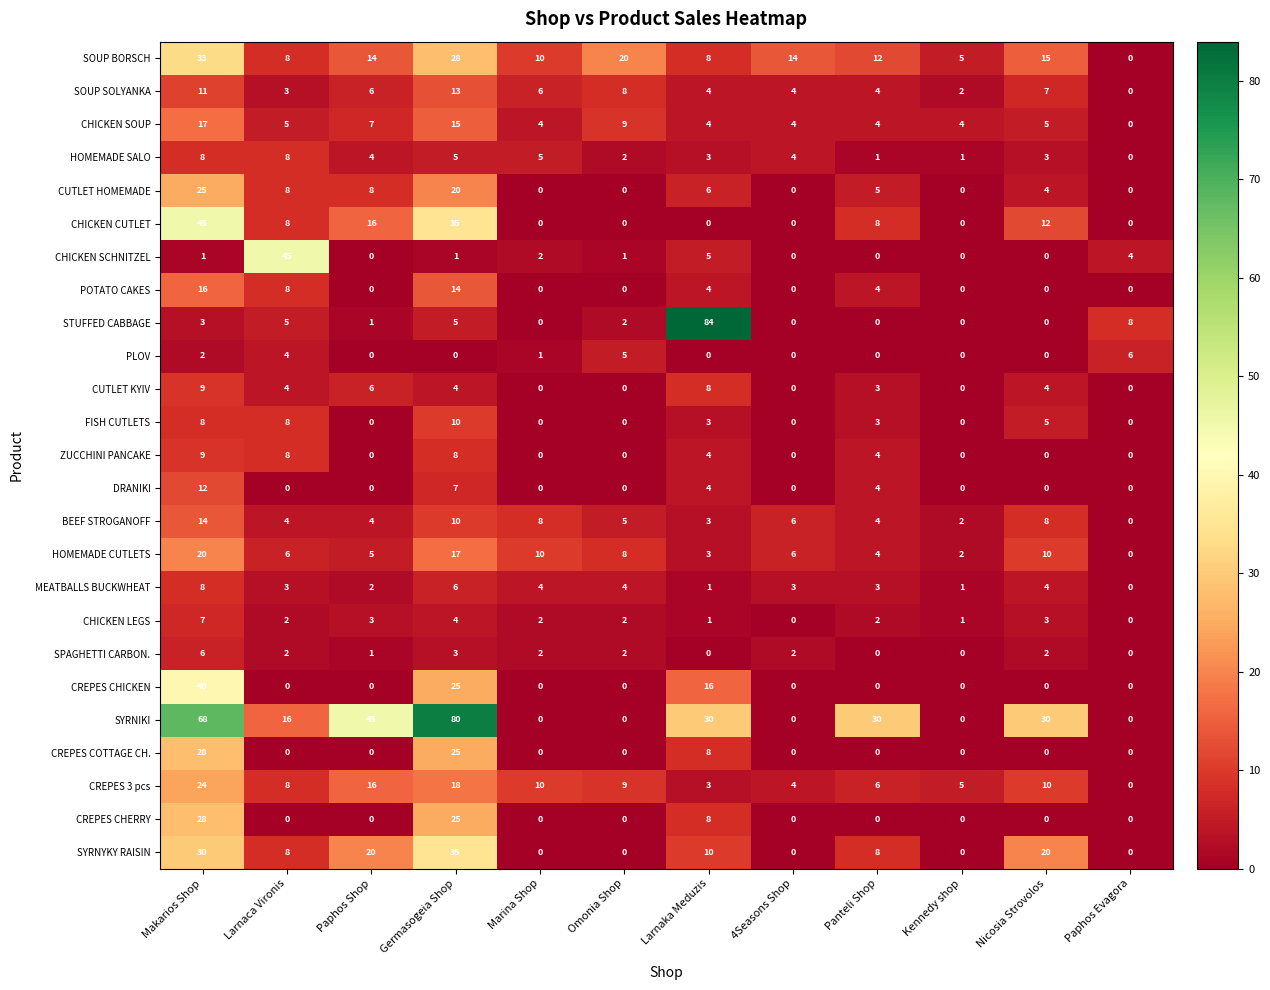

What is the maximum value for HOMEMADE SALO?

8